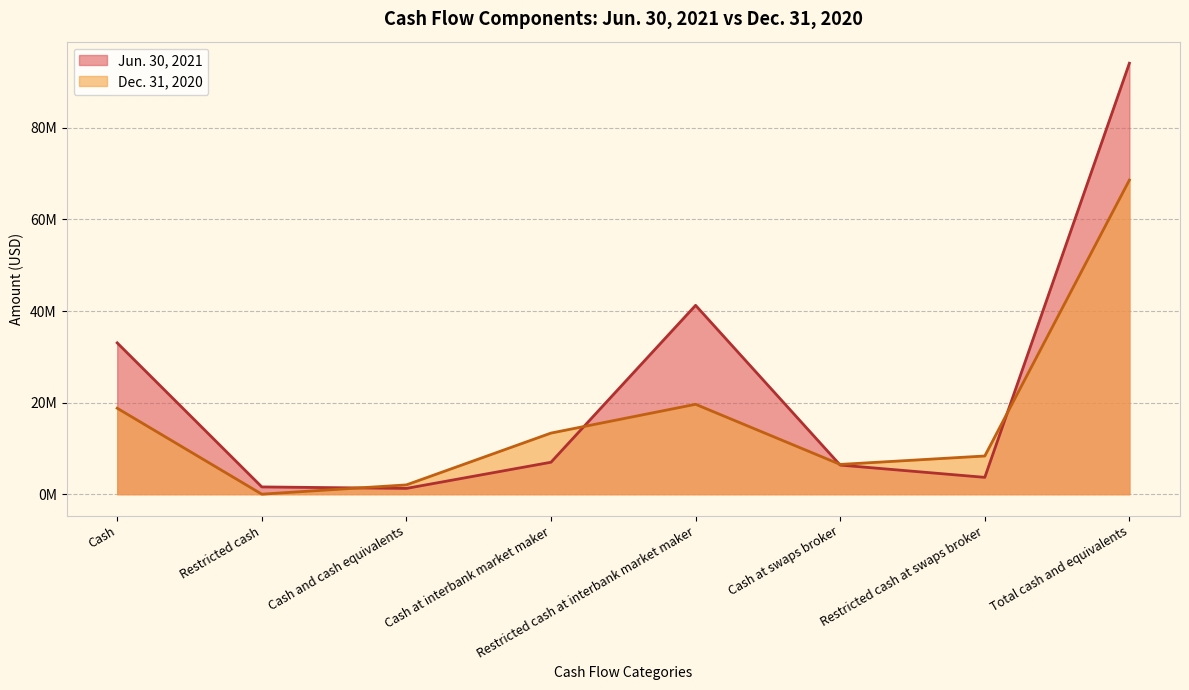

Between which two adjacent categories do Jun. 30, 2021 and Dec. 31, 2020 first intersect?

Restricted cash and Cash and cash equivalents